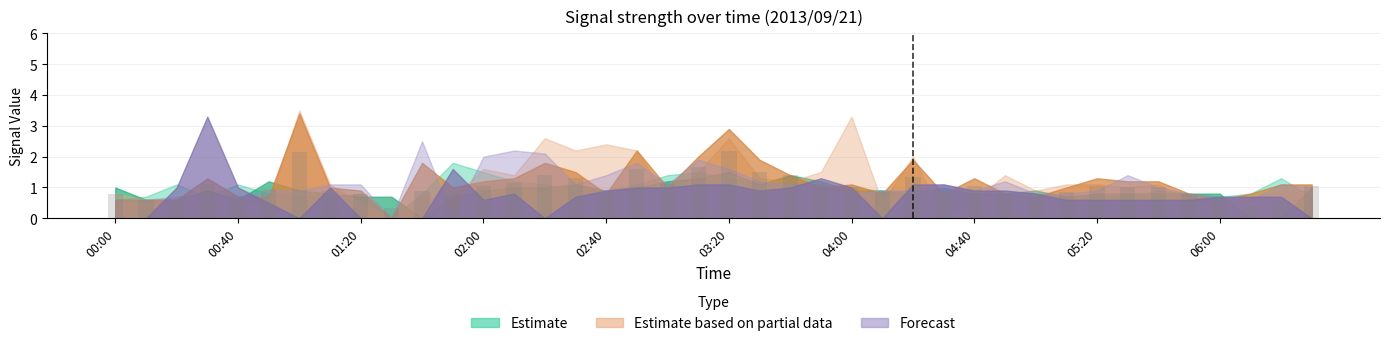

What is the greatest value displayed?

2.2